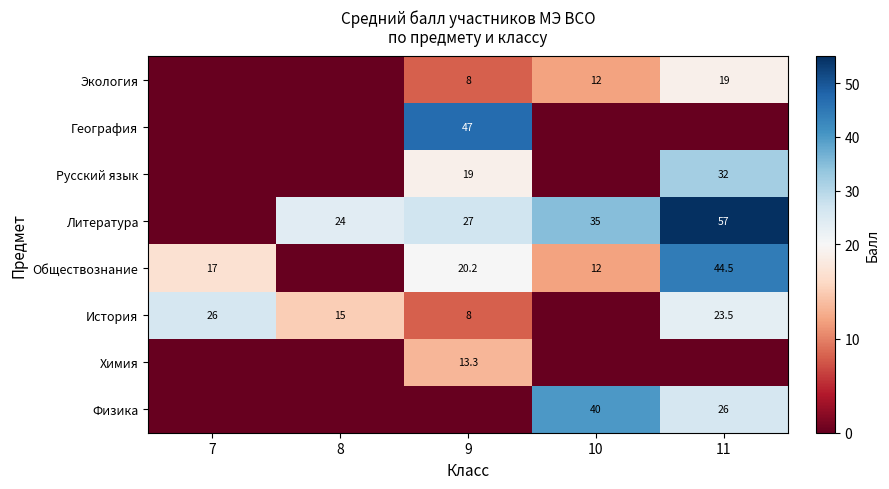

What is the spread (max minus min) of values at 10?

40.0